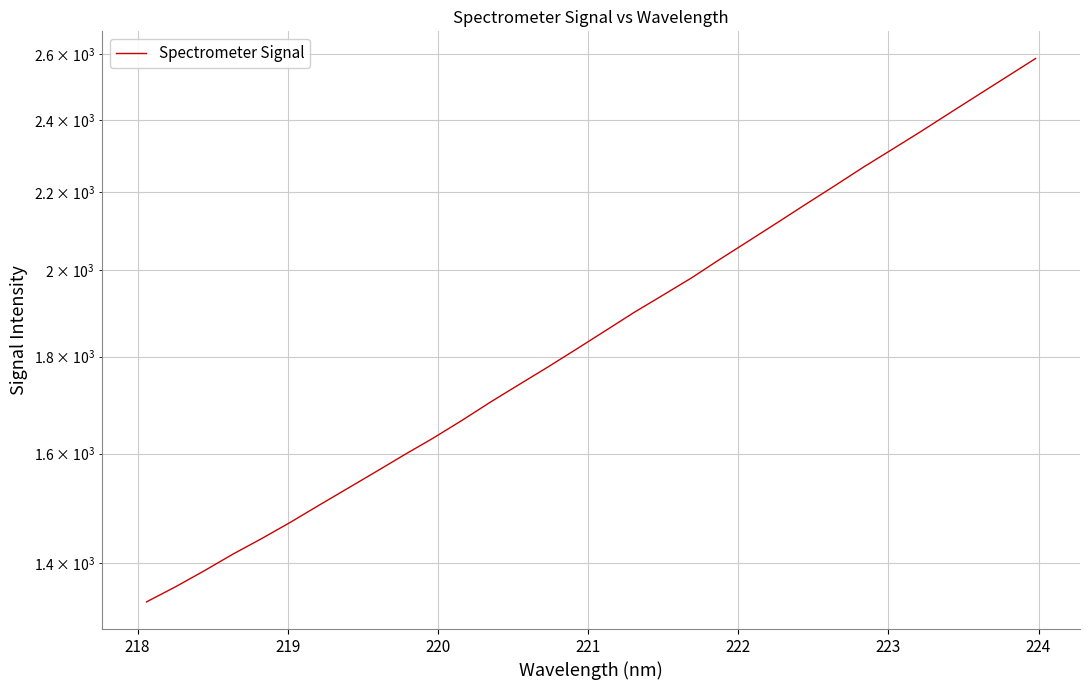

What is the difference between the maximum and minimum values?

1251.3